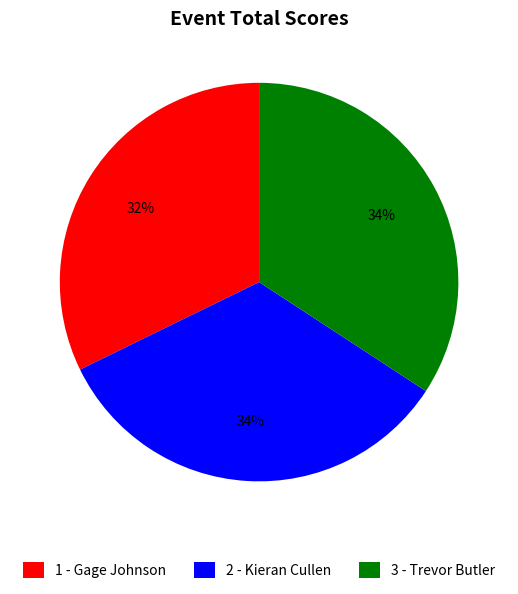

The 1 - Gage Johnson slice represents 32% of the pie. True or false?

True